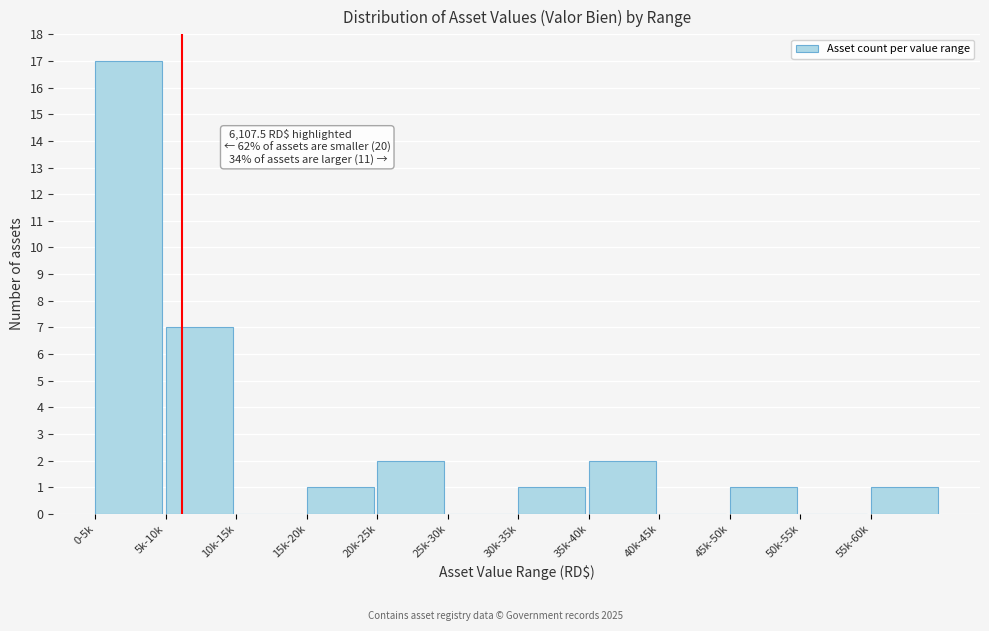

Reading left to right, extract all data points from this chart.

0-5k=17	5k-10k=7	10k-15k=0	15k-20k=1	20k-25k=2	25k-30k=0	30k-35k=1	35k-40k=2	40k-45k=0	45k-50k=1	50k-55k=0	55k-60k=1